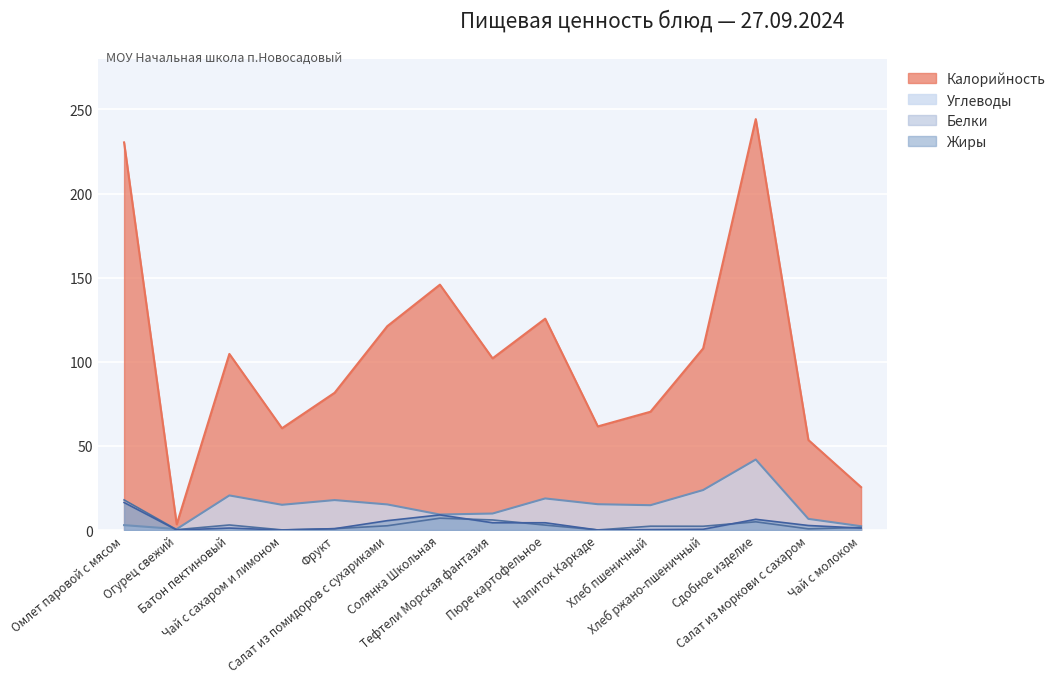

At which label is Жиры closest to 8?

Солянка Школьная